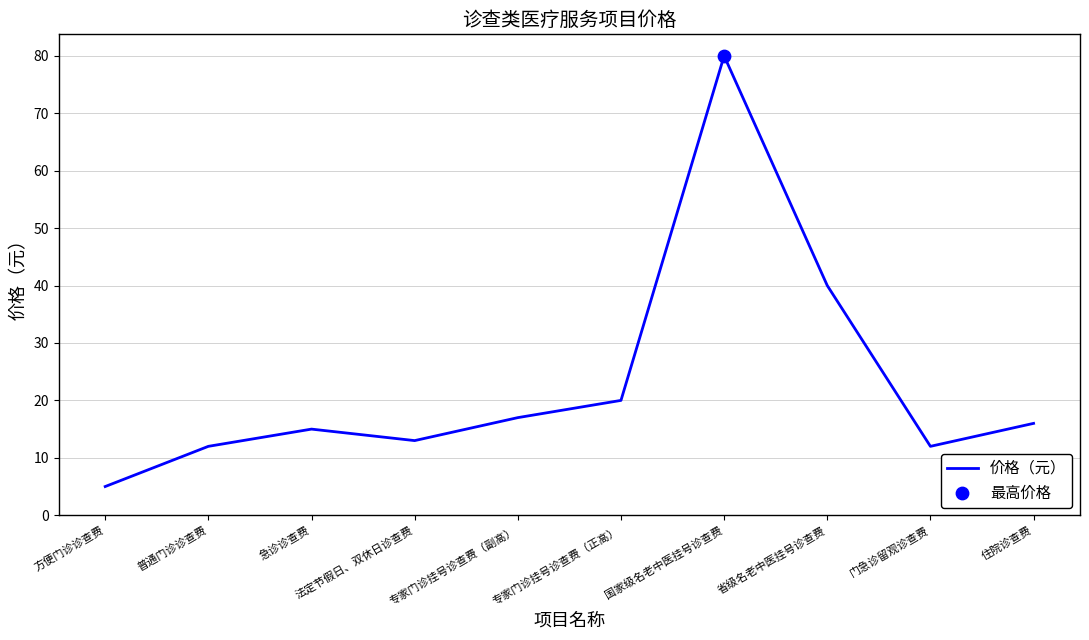

What is the ratio of the value at 国家级名老中医挂号诊查费 to the value at 方便门诊诊查费?

16.0